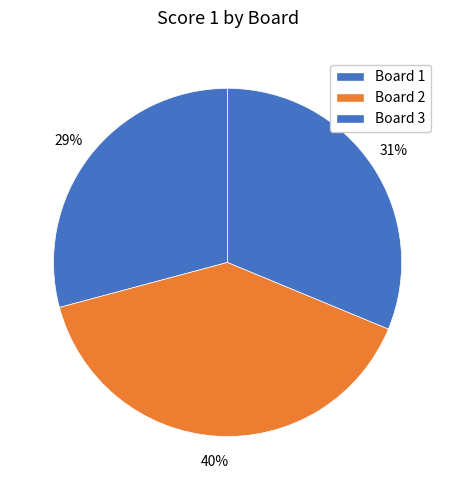

True or false: Board 1 accounts for 37% of the total.

False